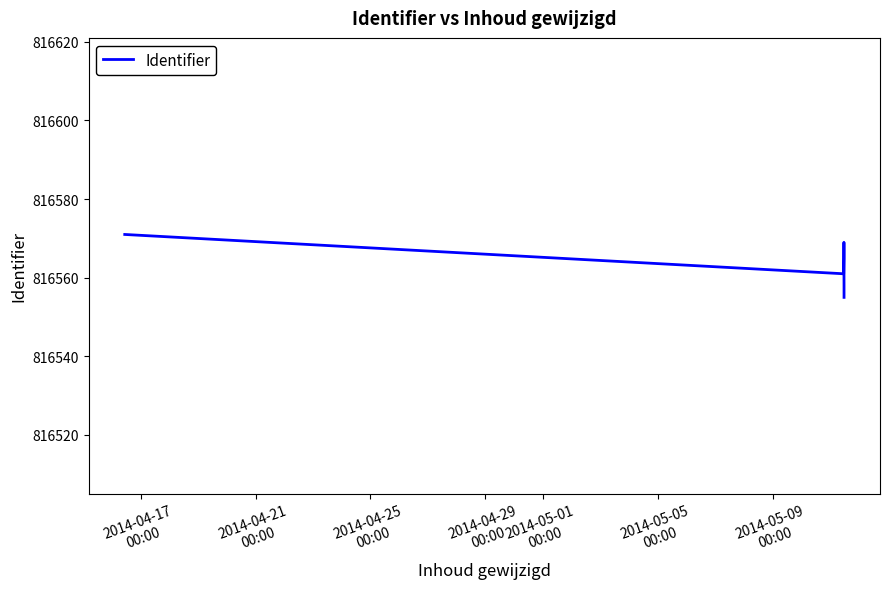

Does the chart have visible grid lines?

No